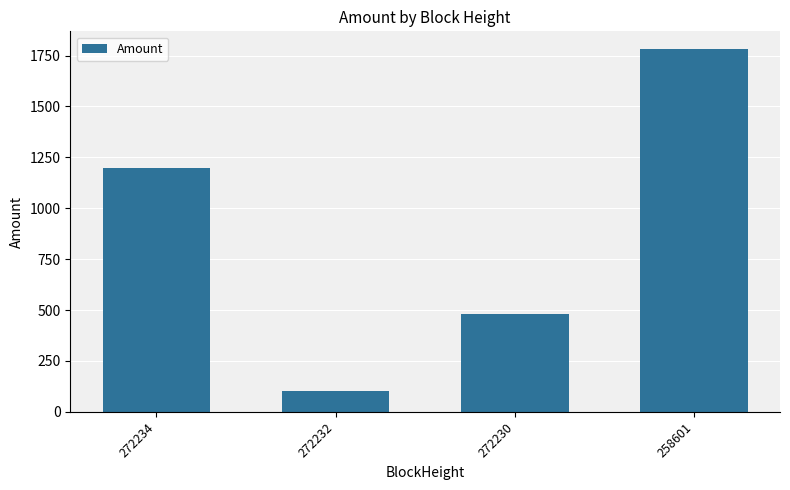

What is the sum of all values?

3558.9